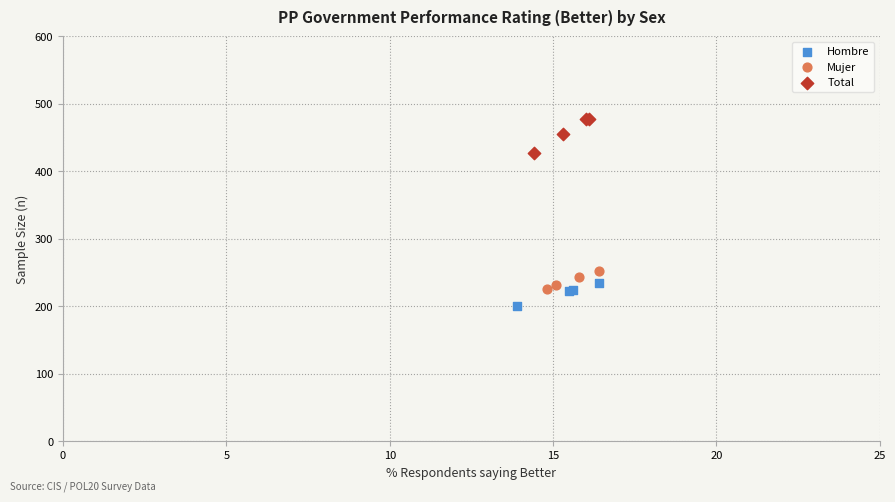

Which series contains the highest Y value?

Total